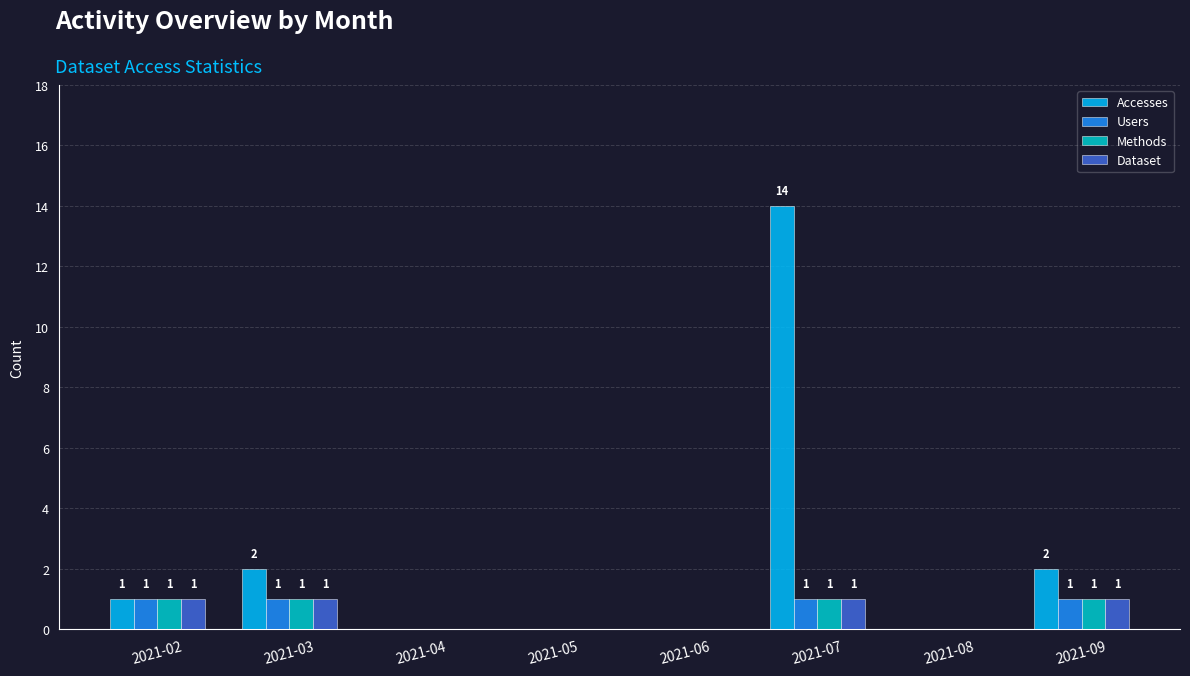

What is the maximum value shown in the chart?

14